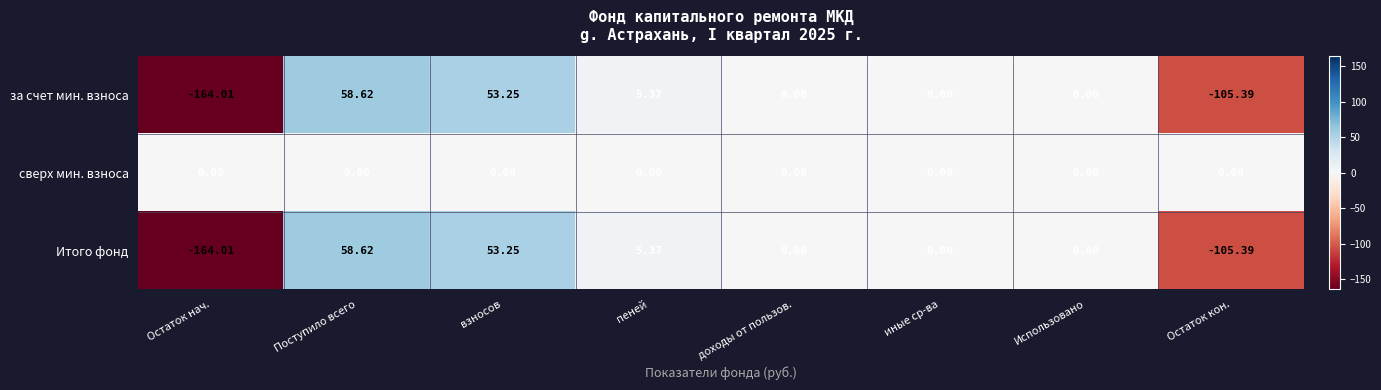

Which category has the highest value in the за счет мин. взноса series?

Поступило всего